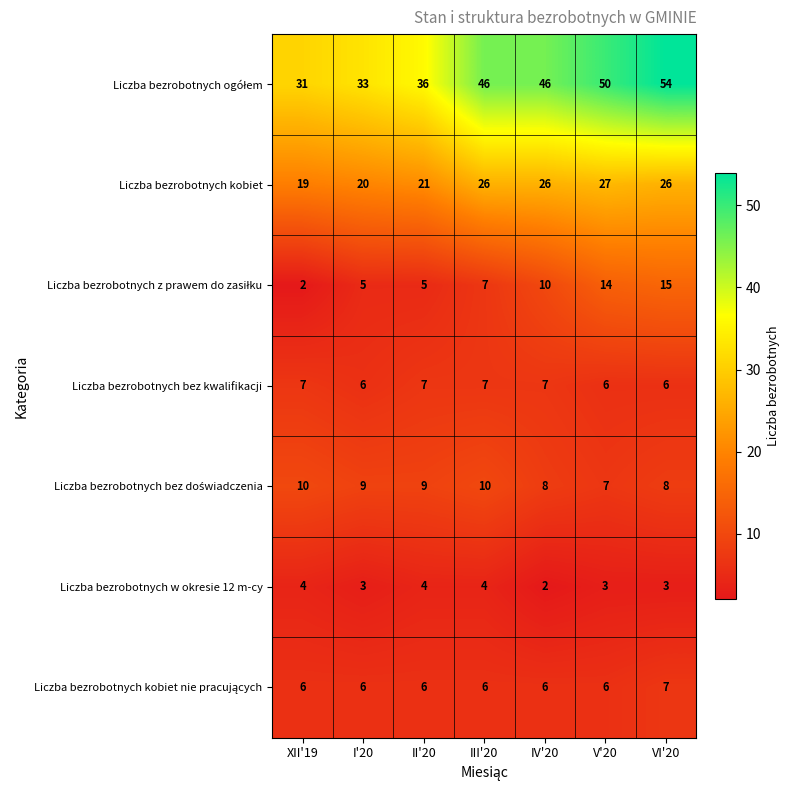

At which category is the sum across all series the highest?

VI'20